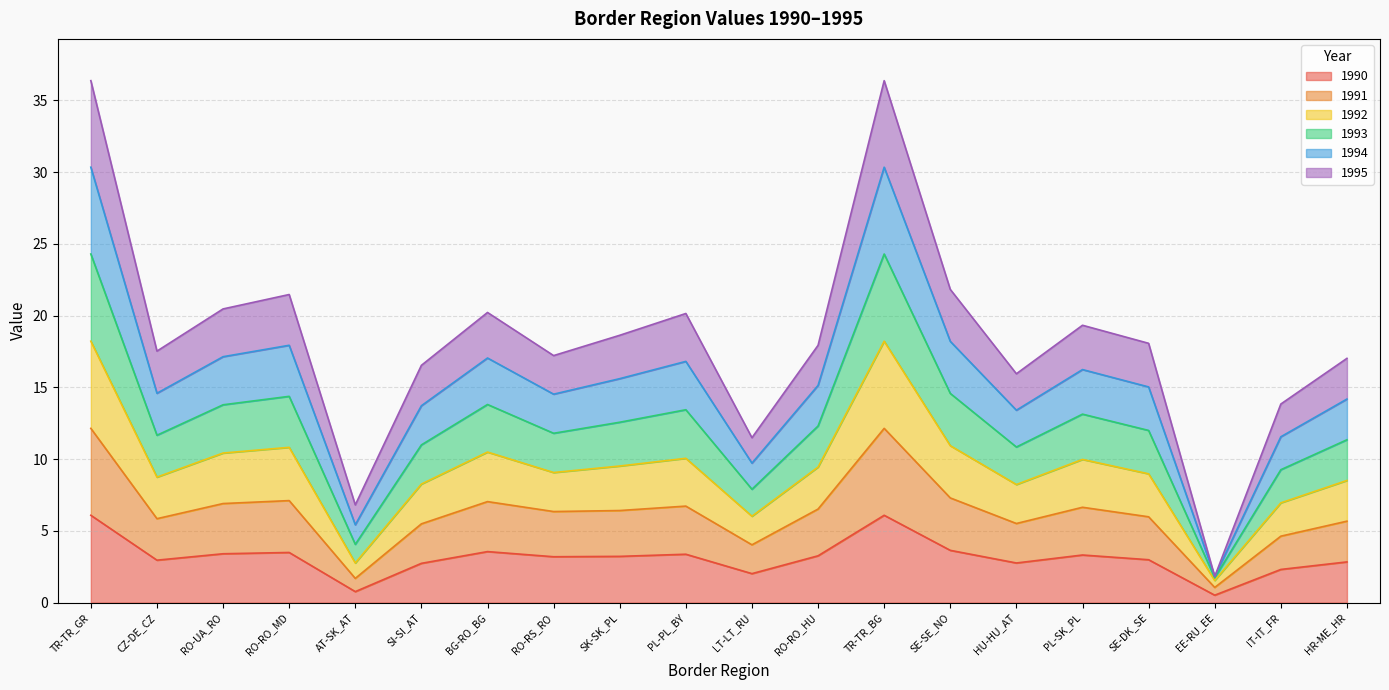

What is the highest value of the 1990 series?

6.1